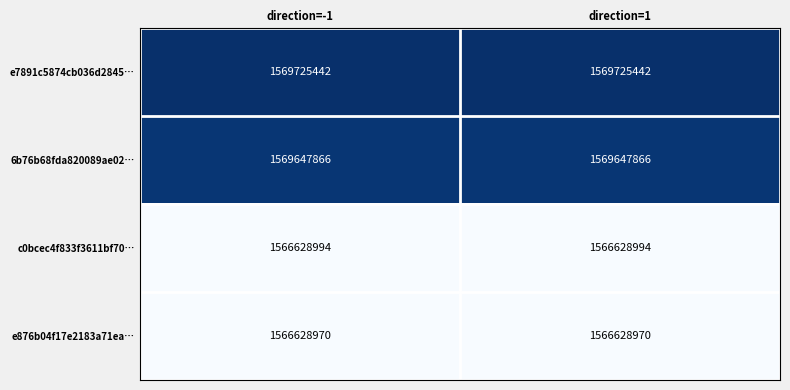

What is the spread (max minus min) of values at direction=1?

3096472